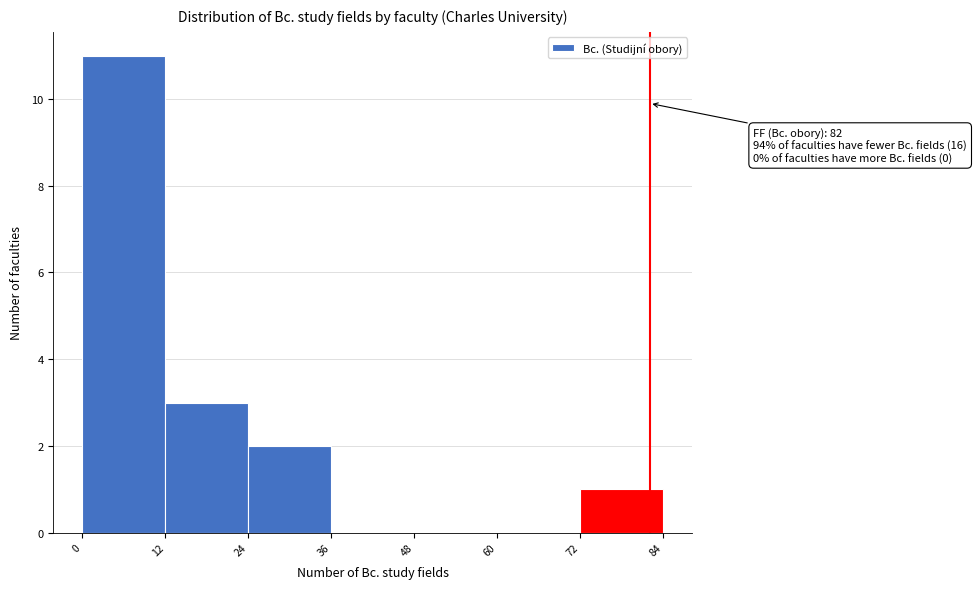

Over which range of the x-axis is the bar tallest?

0 to 12